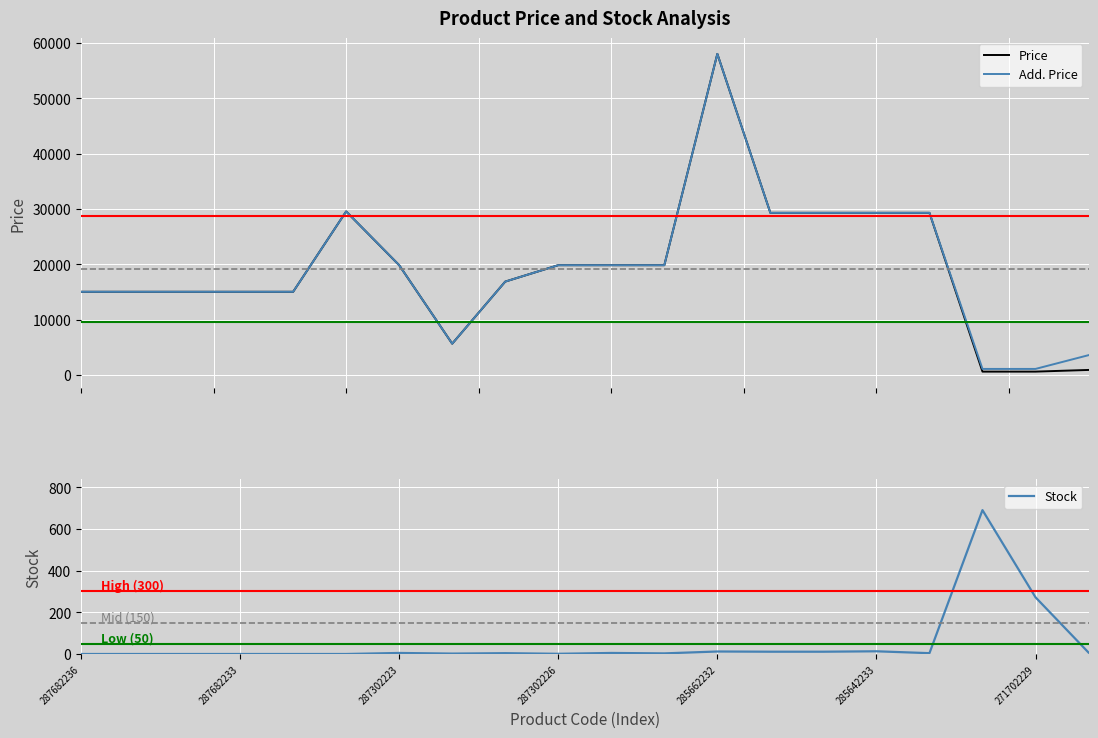

At 271702229, list the series in order from smallest to largest.

Stock, Price, Add. Price